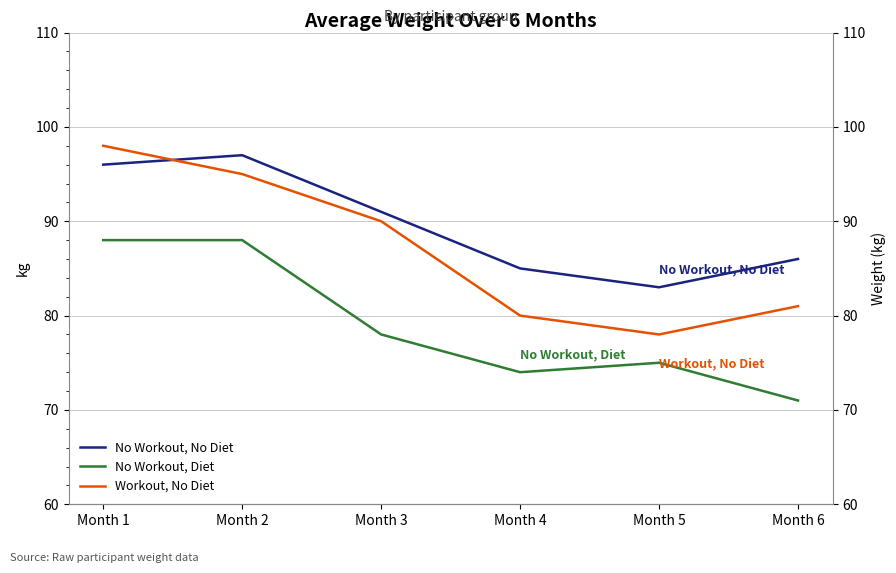

At which label does No Workout, Diet first exceed 78?

Month 1